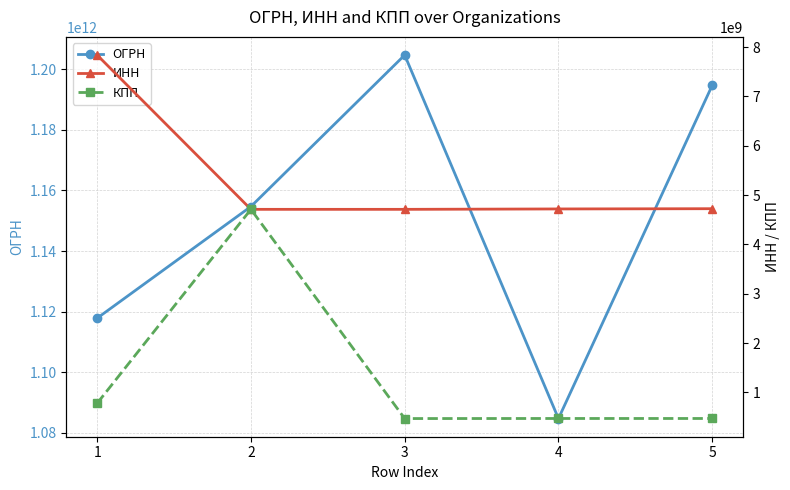

What is the difference between the highest and lowest values at 3?

1204228802374